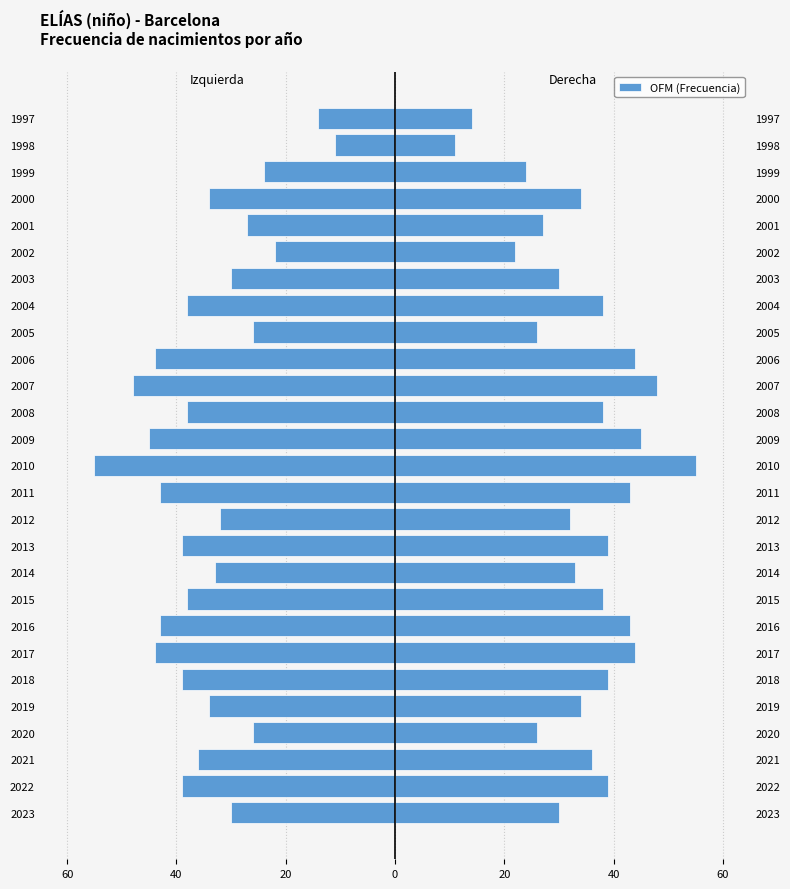

Rank the series by their maximum value, from highest to lowest.

Frecuencia, Frecuencia (izq)